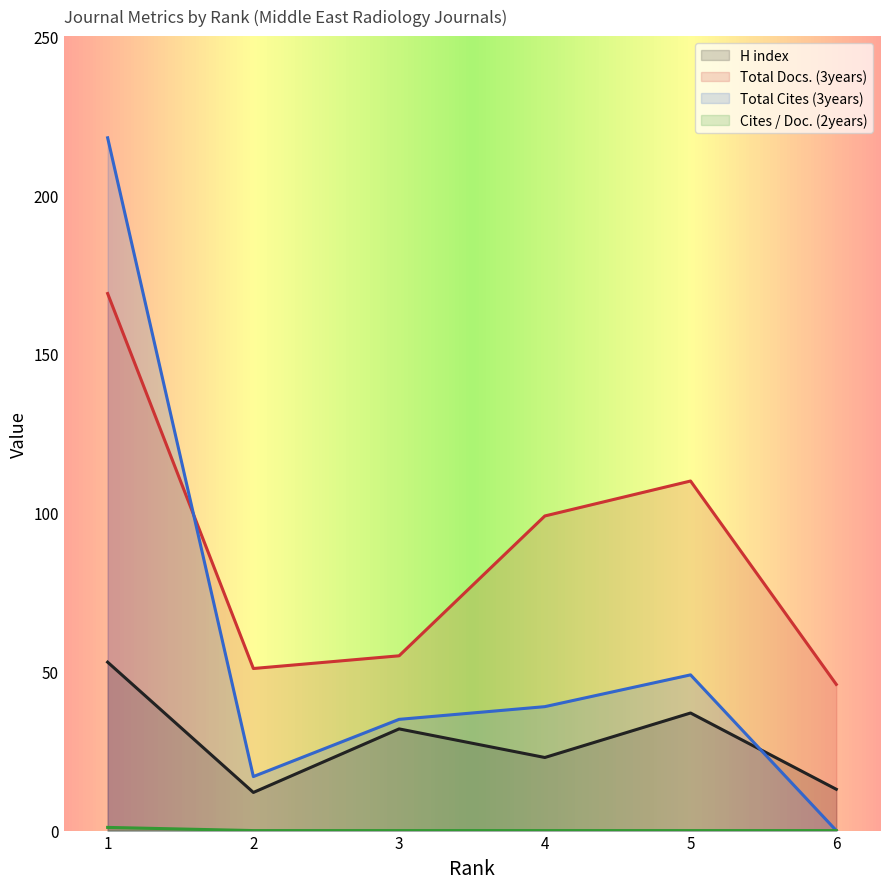

Rank the series by their maximum value, from lowest to highest.

Cites / Doc. (2years), H index, Total Docs. (3years), Total Cites (3years)